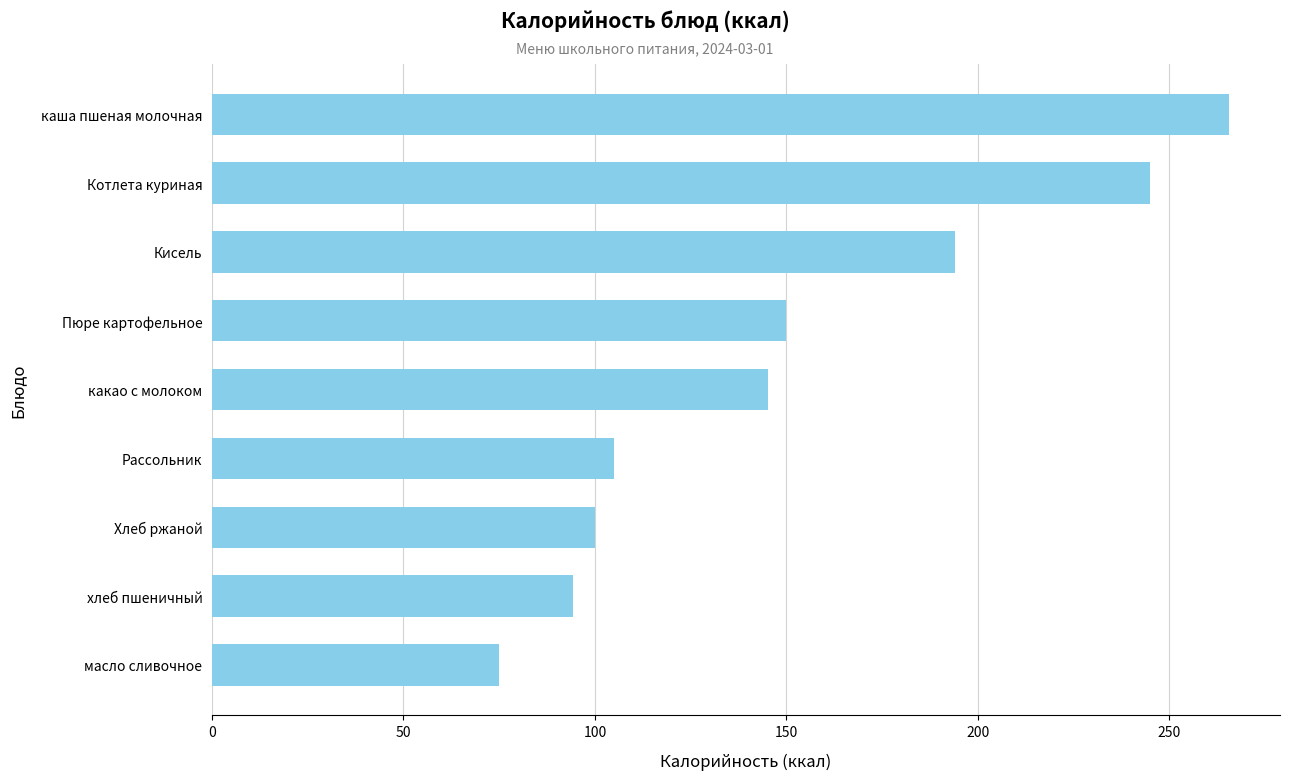

List the labels in order of value, smallest first.

масло сливочное, хлеб пшеничный, Хлеб ржаной, Рассольник, какао с молоком, Пюре картофельное, Кисель, Котлета куриная, каша пшеная молочная